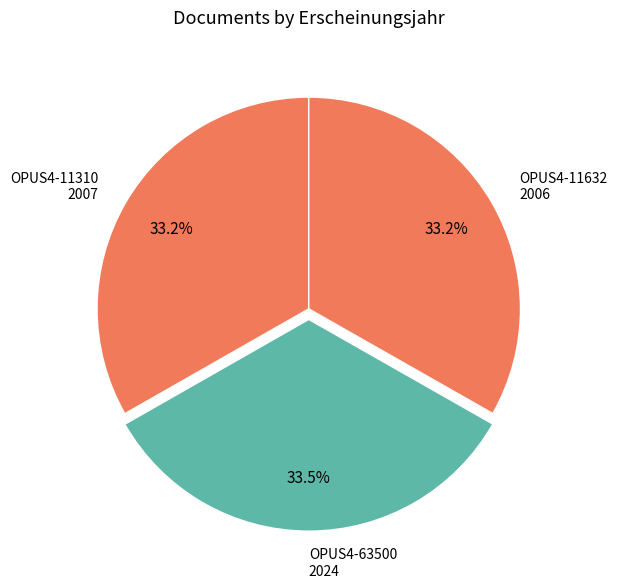

Count the number of slices in the pie.

3